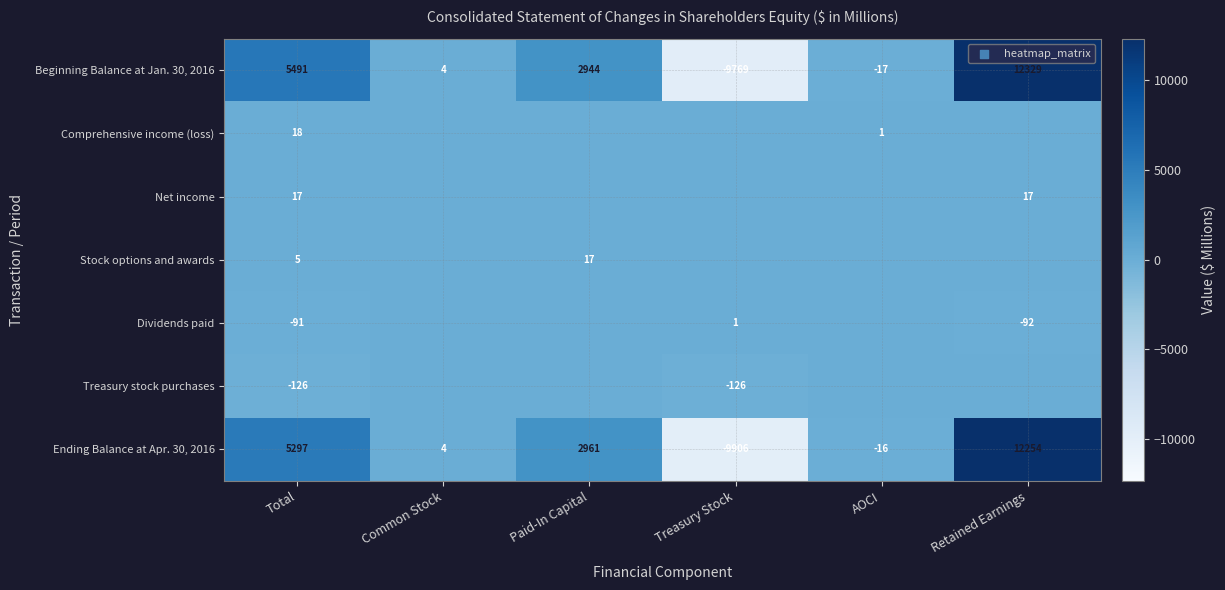

Is it true that Ending Balance at Apr. 30, 2016 equals 1754 at Paid-In Capital?

False